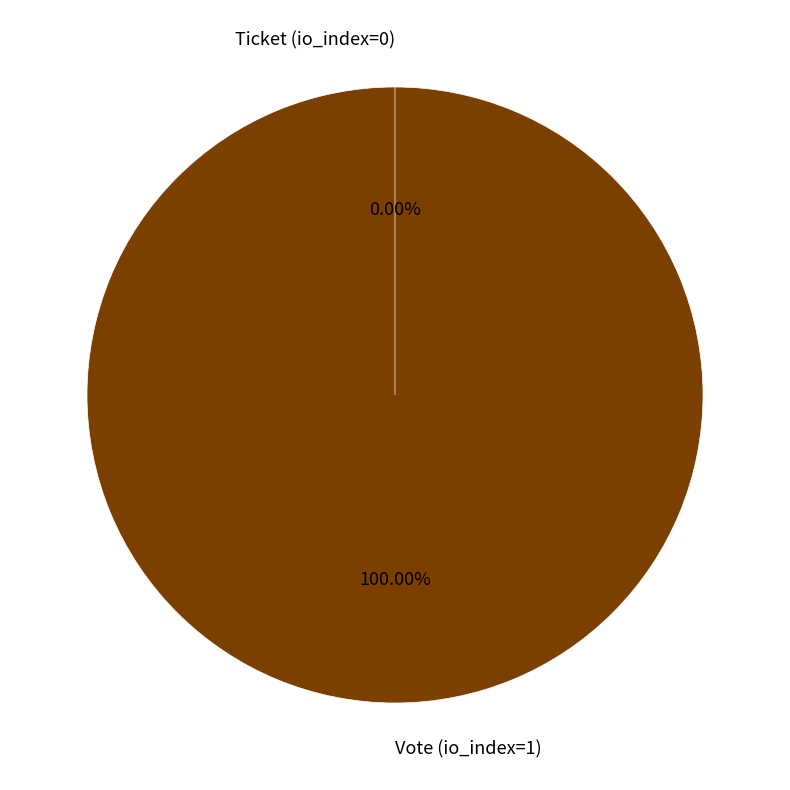

What is the majority slice?

Vote (io_index=1)